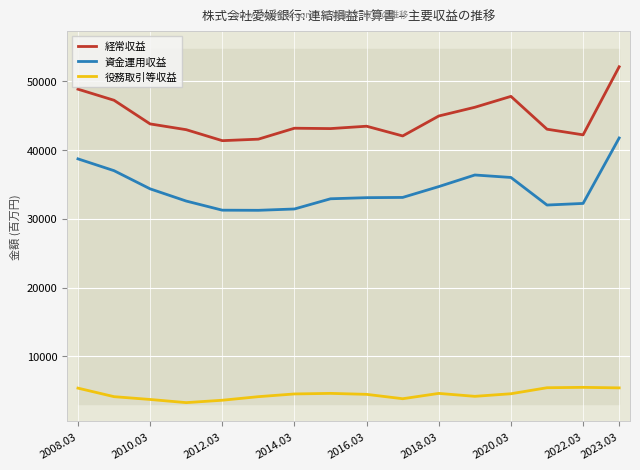

What are all the series names shown in the legend?

経常収益, 資金運用収益, 役務取引等収益